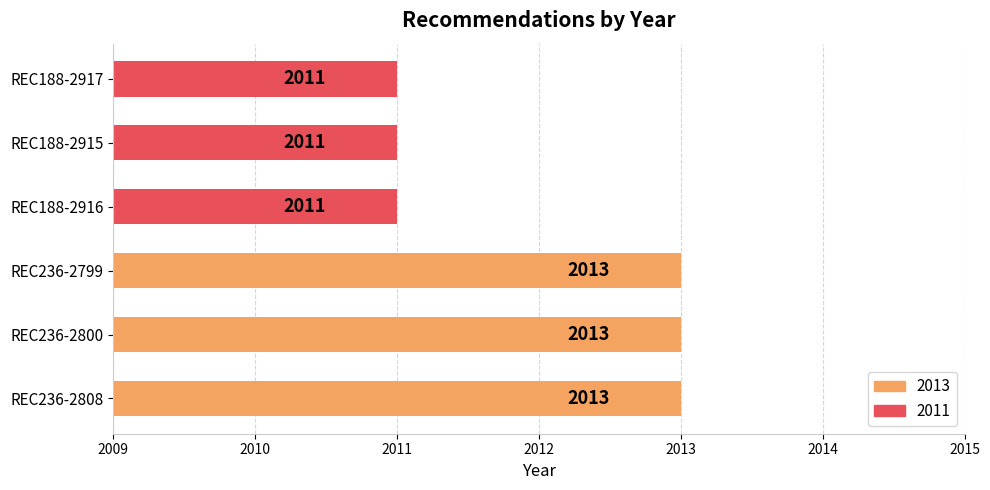

What is the difference between the second highest and minimum values?

2